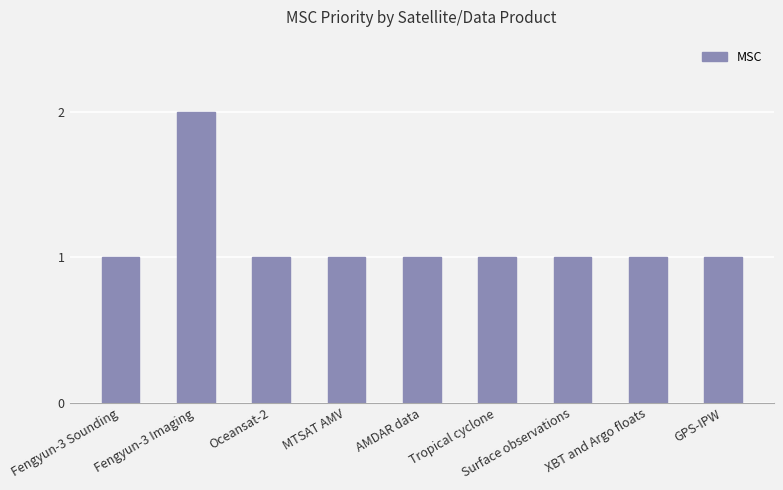

Reading left to right, what are all the values shown in this chart?

1	2	1	1	1	1	1	1	1